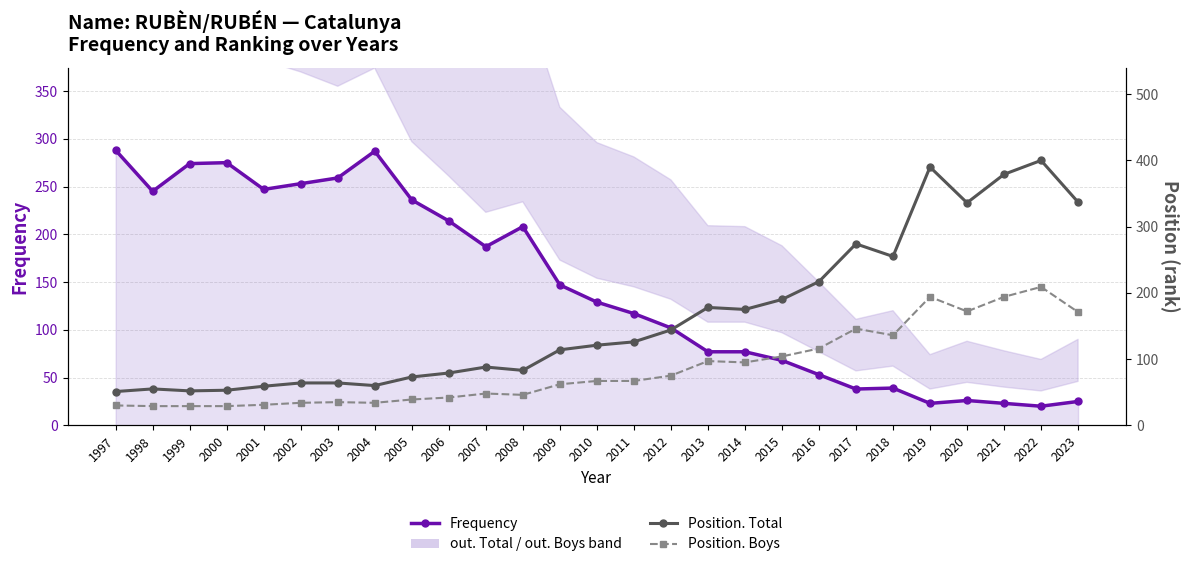

What is the greatest value displayed?

400